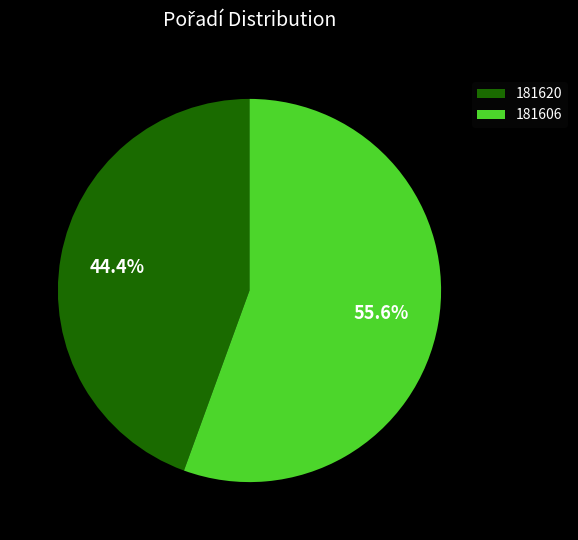

Which has a higher value, 181620 or 181606?

181606